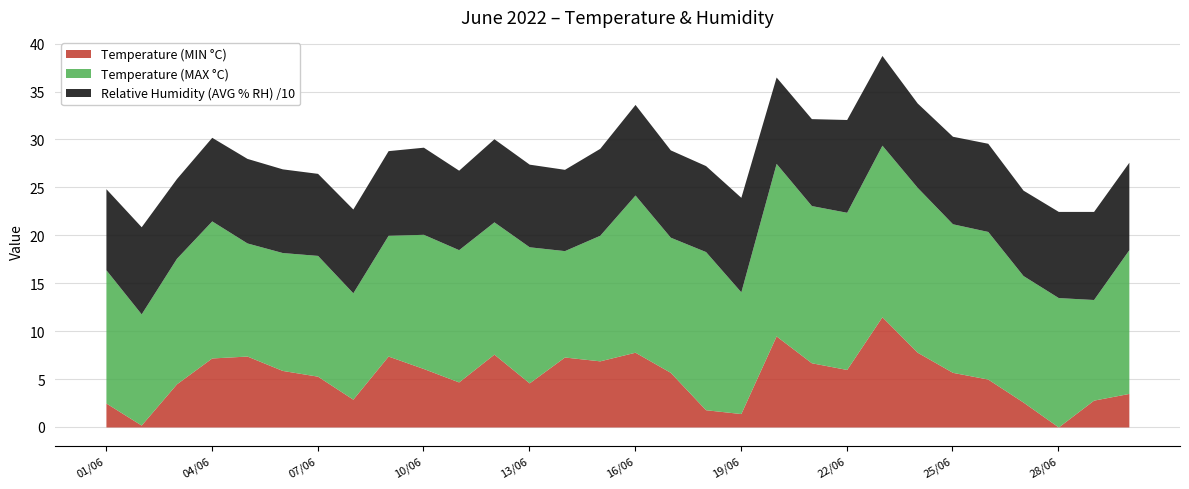

How many values in the Temperature (MIN °C) series exceed 5?

17